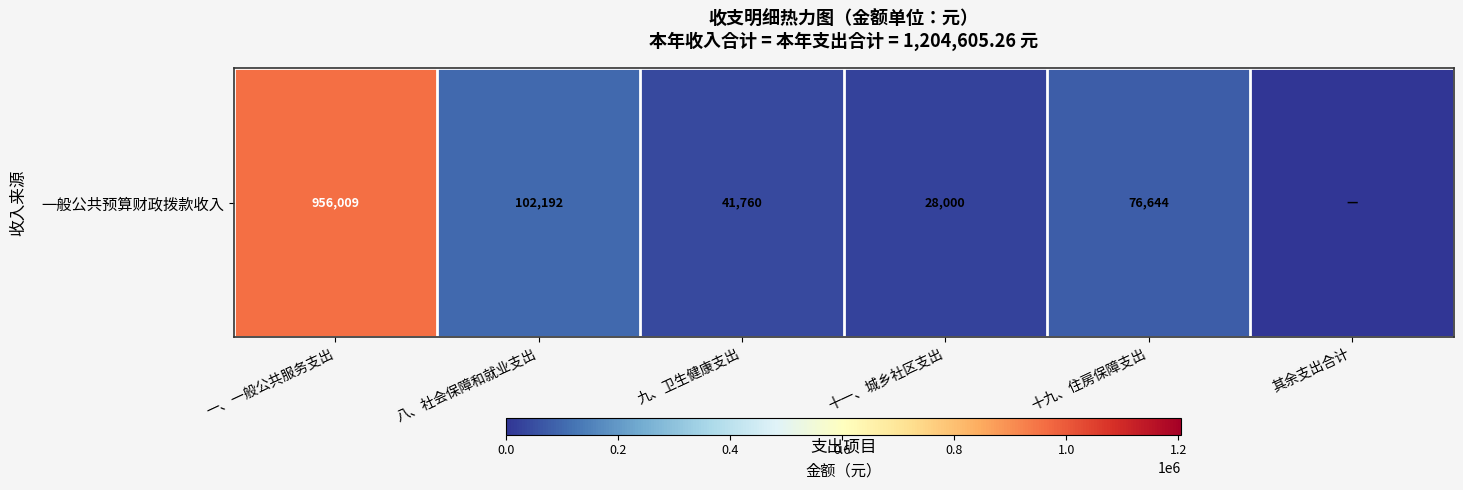

True or false: the data shows 134649.0 at 十九、住房保障支出.

False